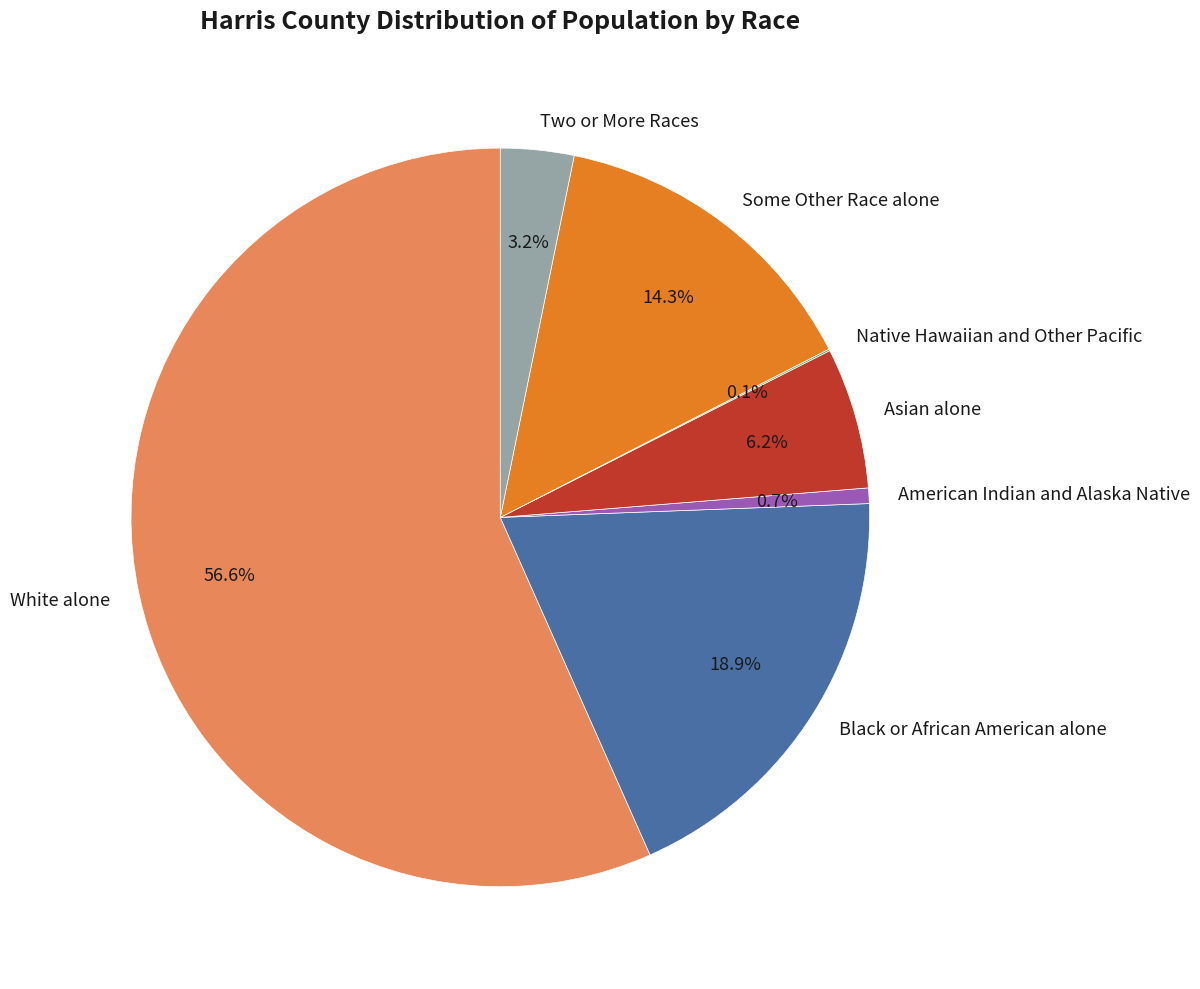

What percentage is NOT represented by White alone?

43.4%